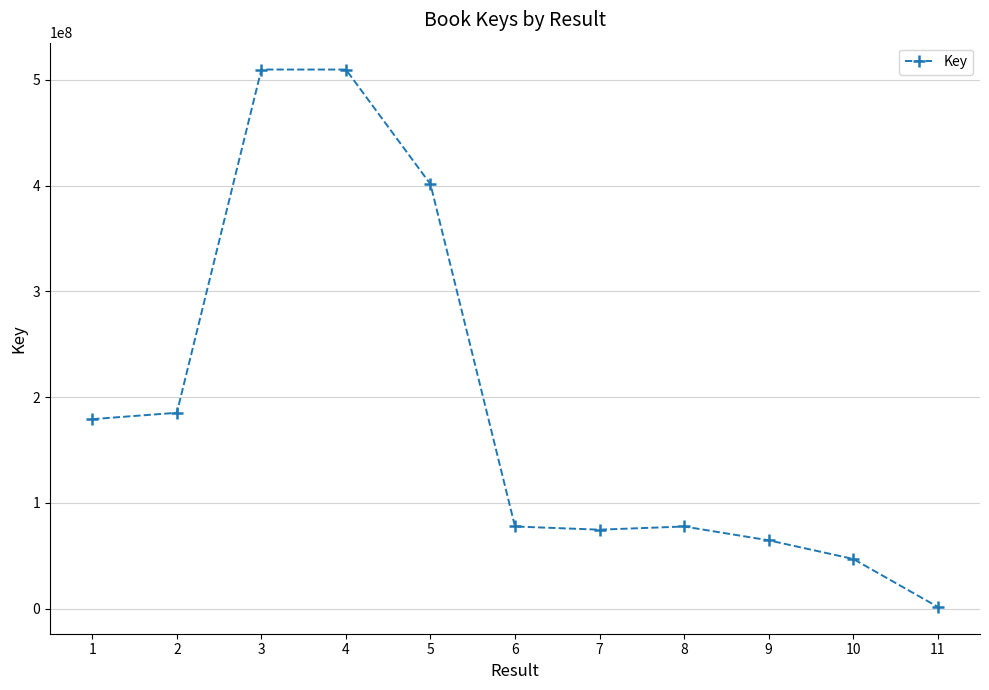

What is the difference between the maximum and minimum values?

508158481